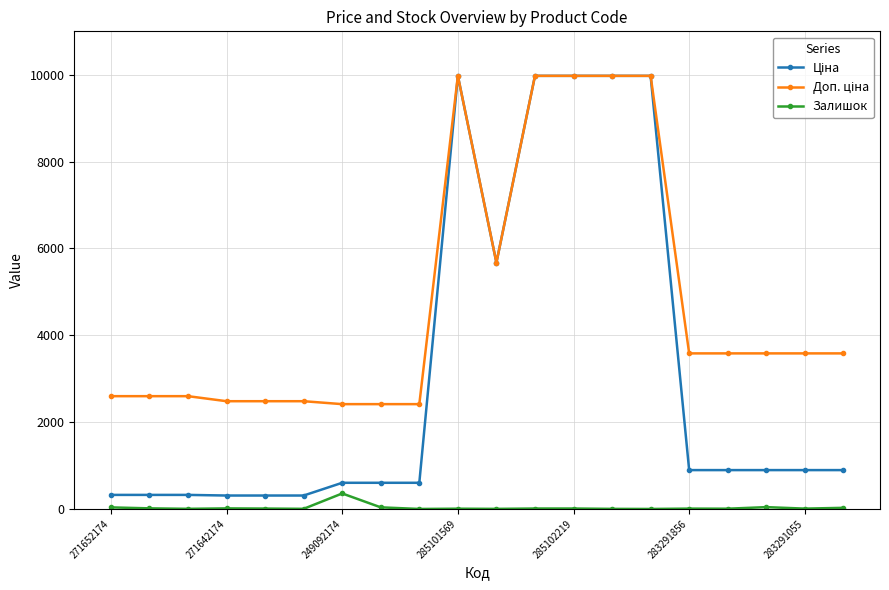

What is the value of the Залишок point at the 5th from the left?

10.0